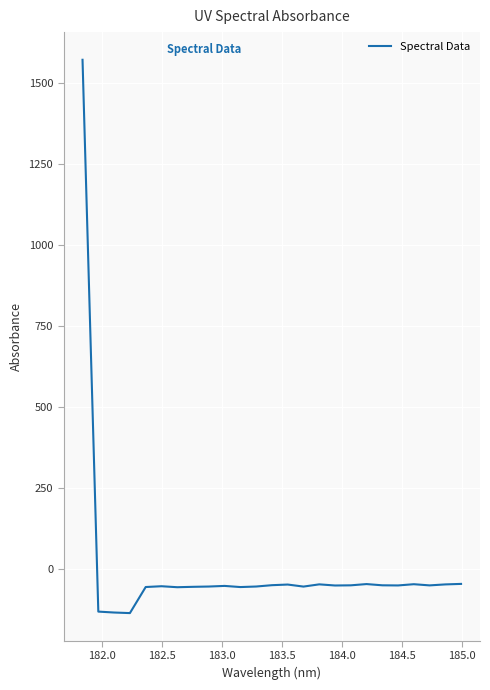

What is the difference between the maximum and minimum values?

1706.7